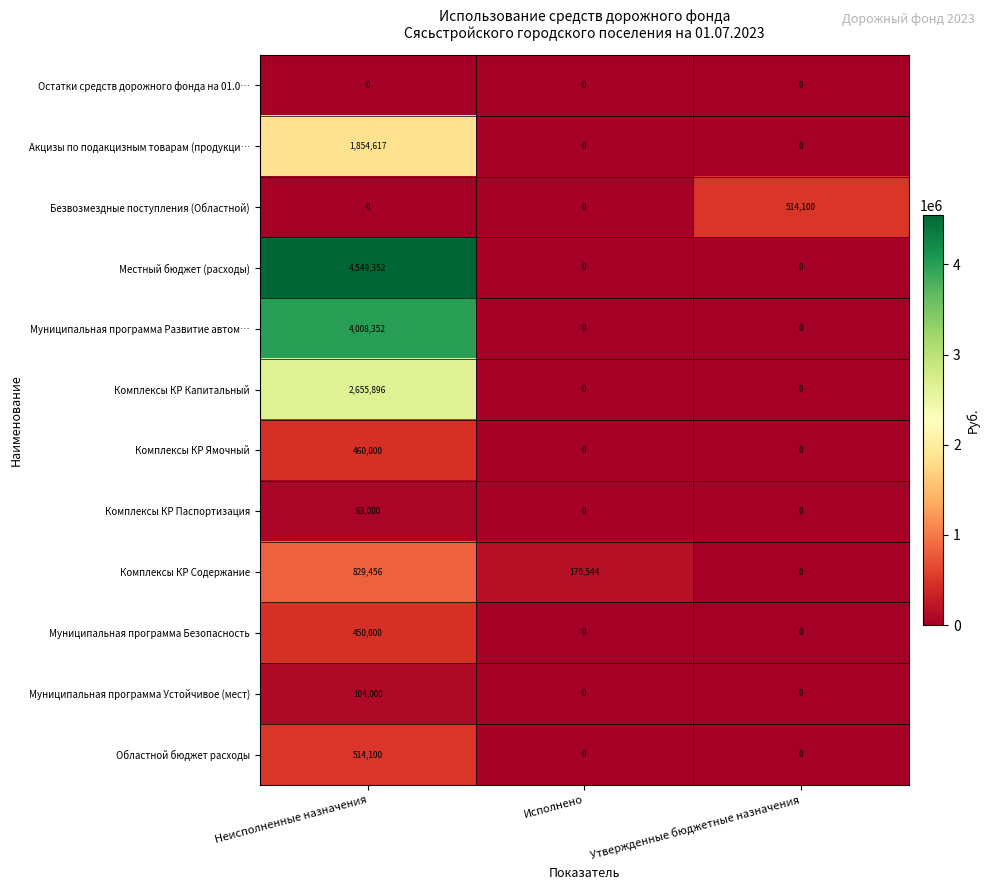

What is the difference between the Безвозмездные поступления (Областной) values at Утвержденные бюджетные назначения and Исполнено?

514100